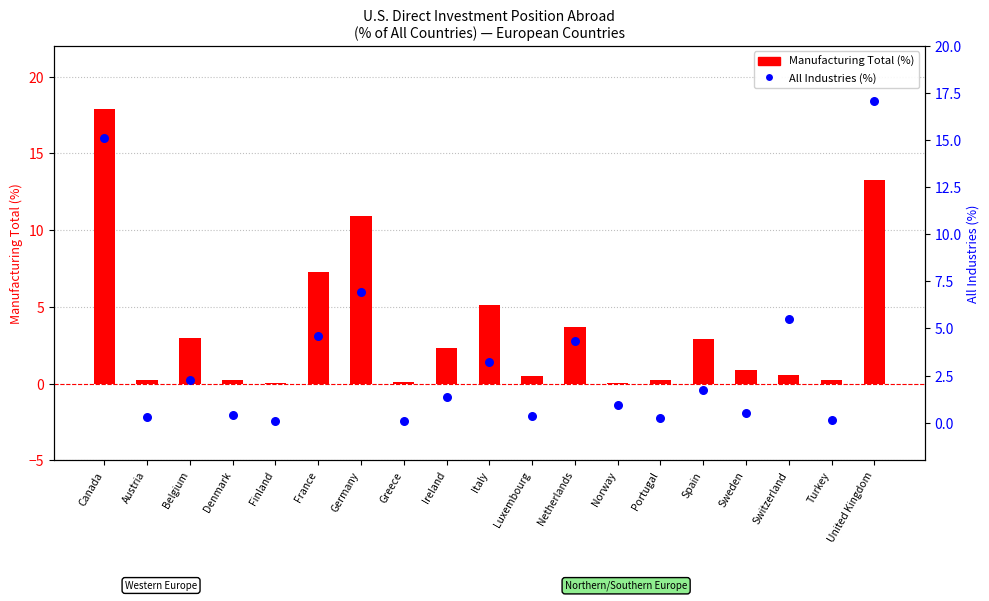

Which series reaches the maximum Y coordinate?

Manufacturing Total